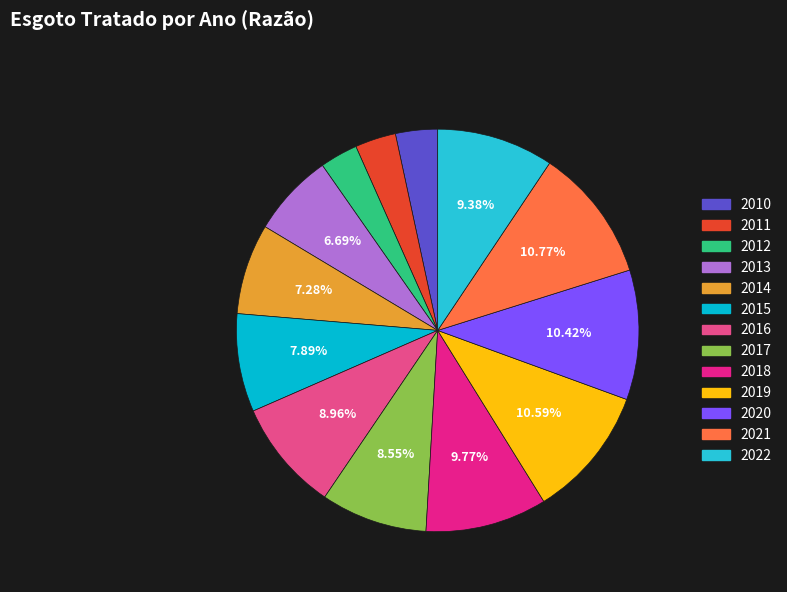

What is the change in value from 2011 to 2022?

+0.5